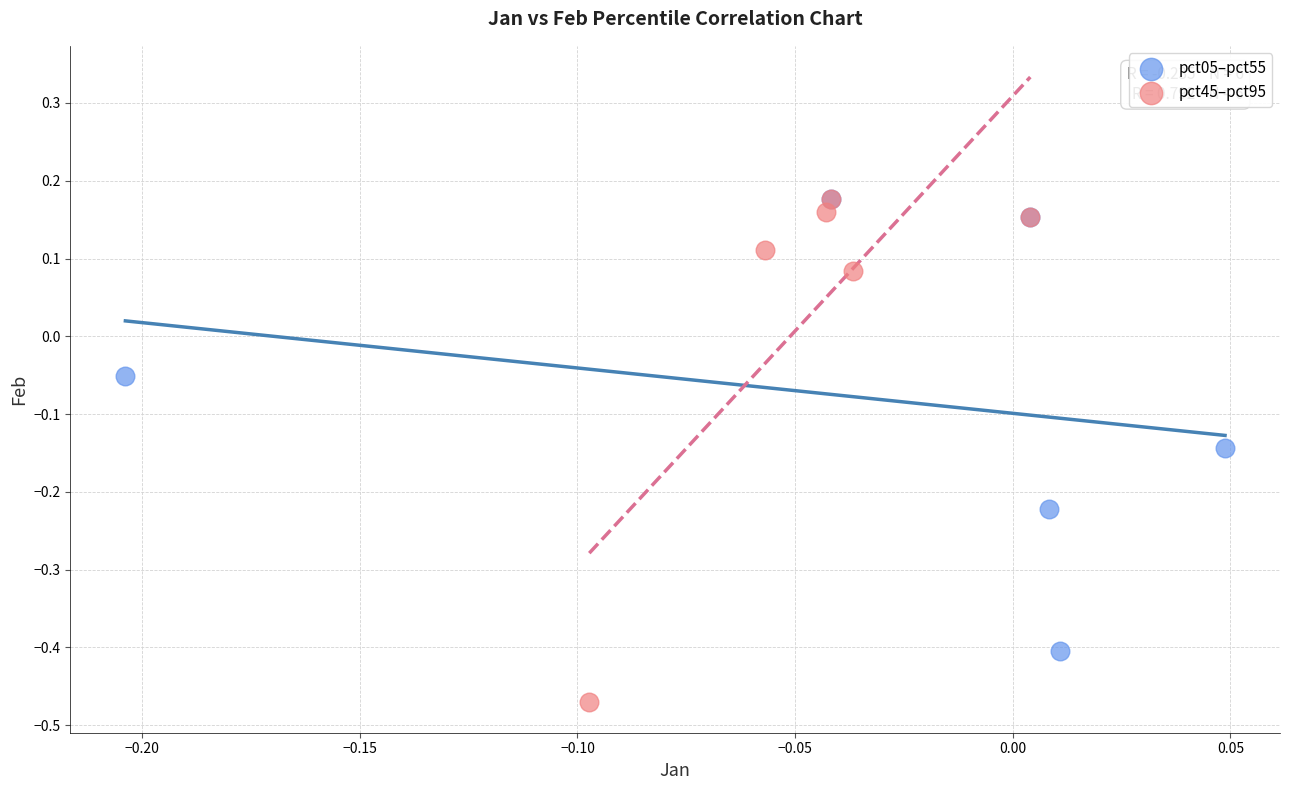

Which series has the widest spread of Y values?

pct45–pct95